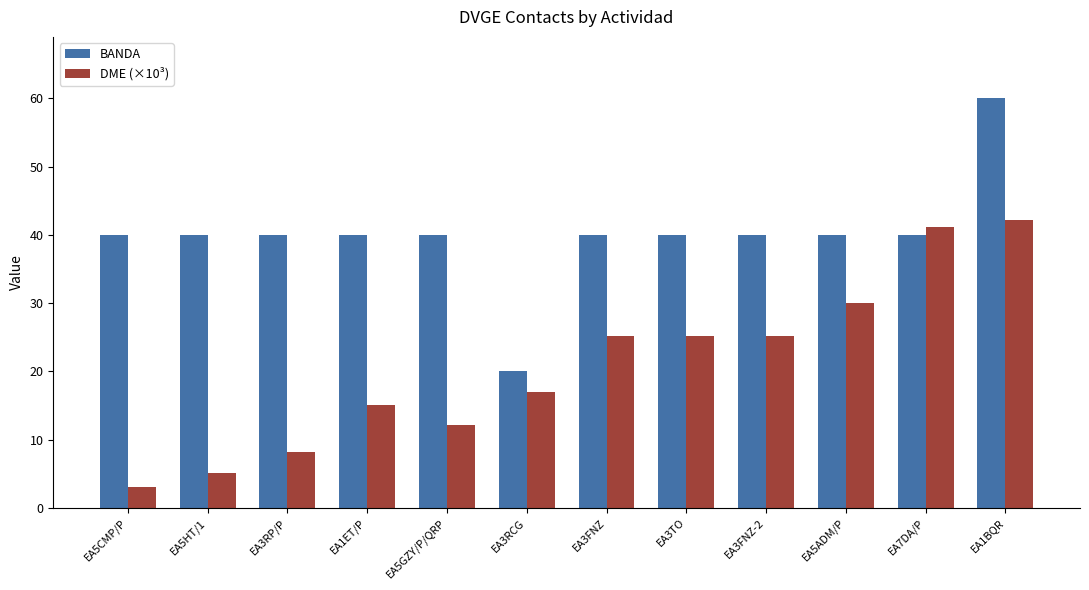

Which series has the largest total across all categories?

BANDA